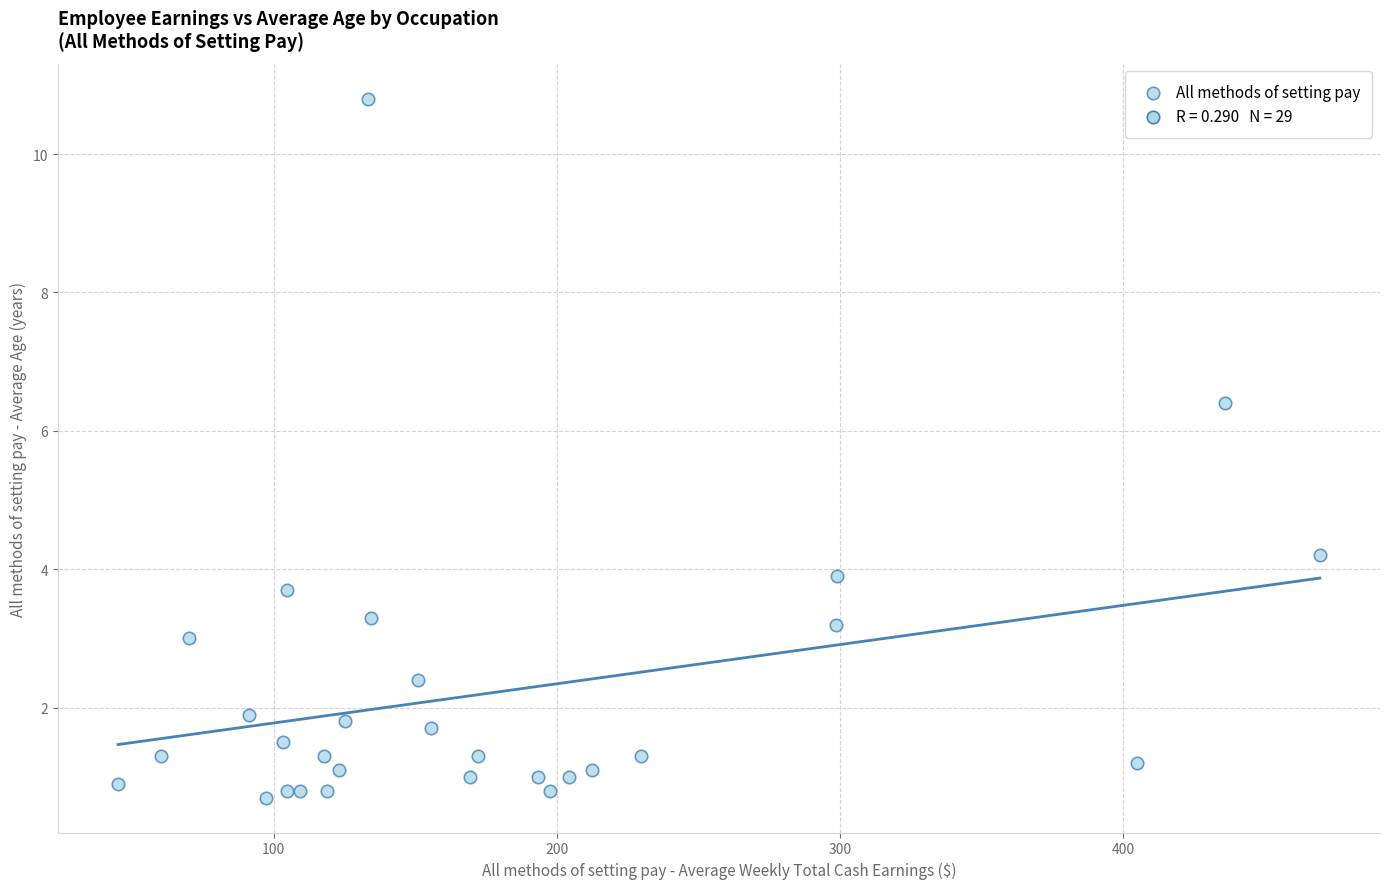

What Y value in the scatter plot is closest to 5?

4.2